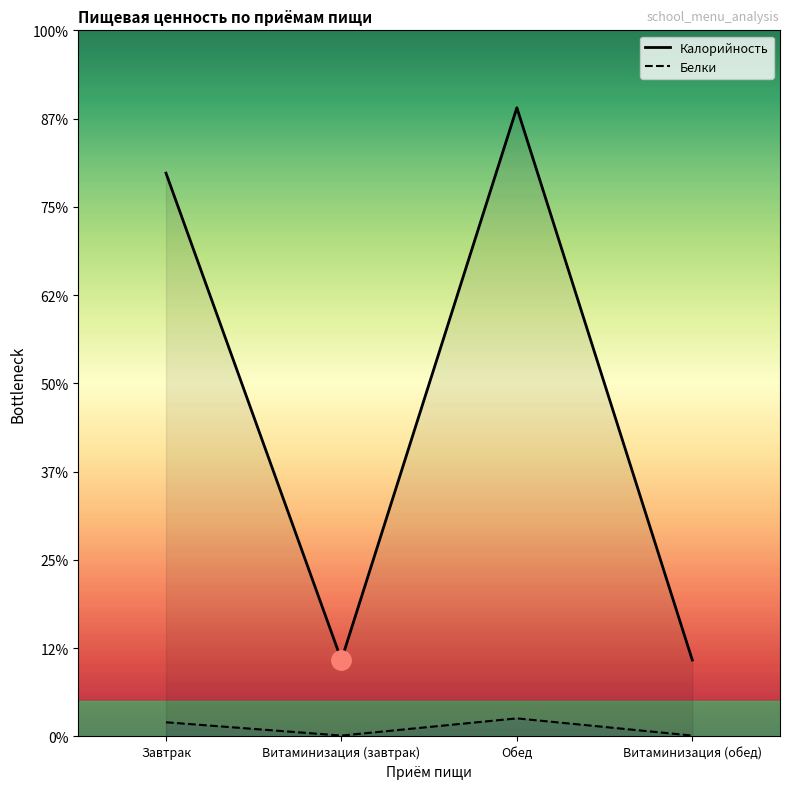

Rank the series by their average value, from highest to lowest.

Калорийность, Белки